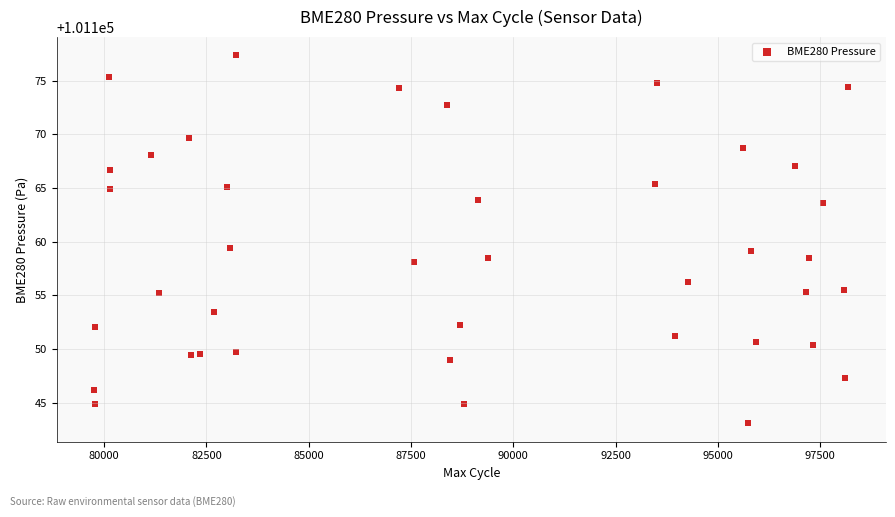

What is the range of X values (max minus min)?

18428.0